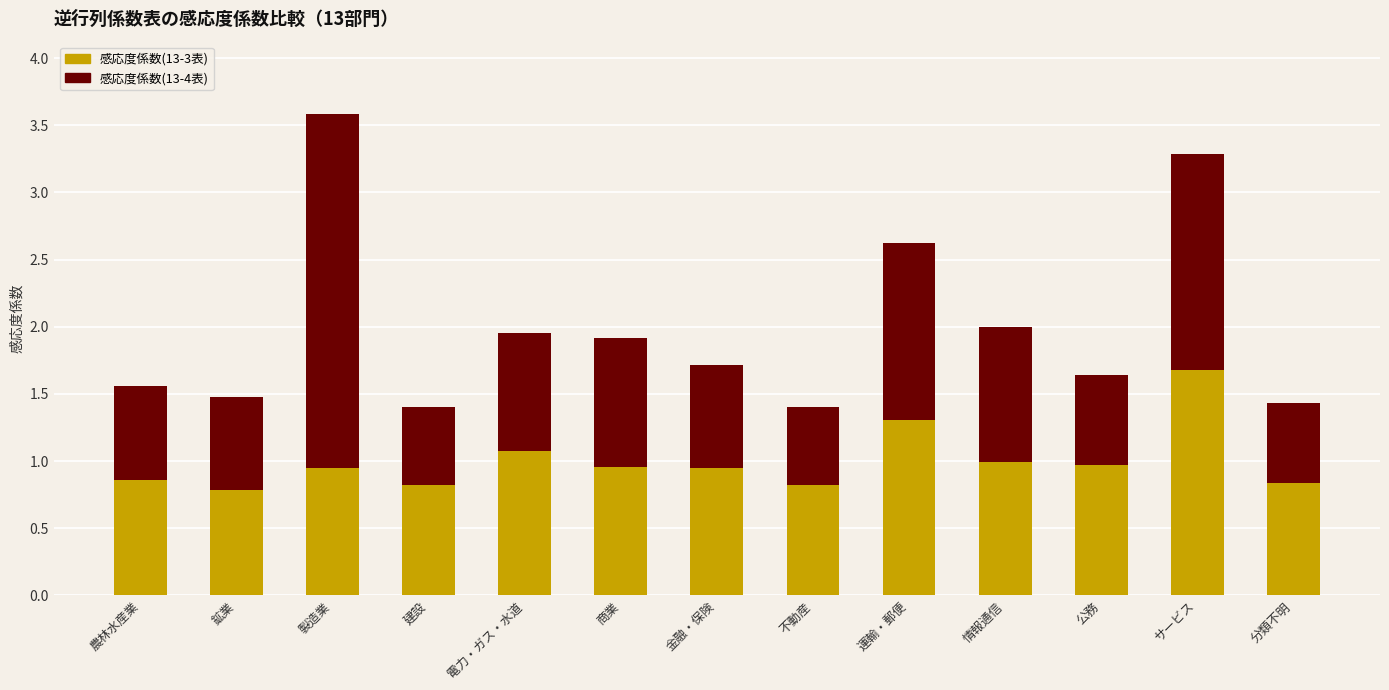

How many data points does each series have?

13